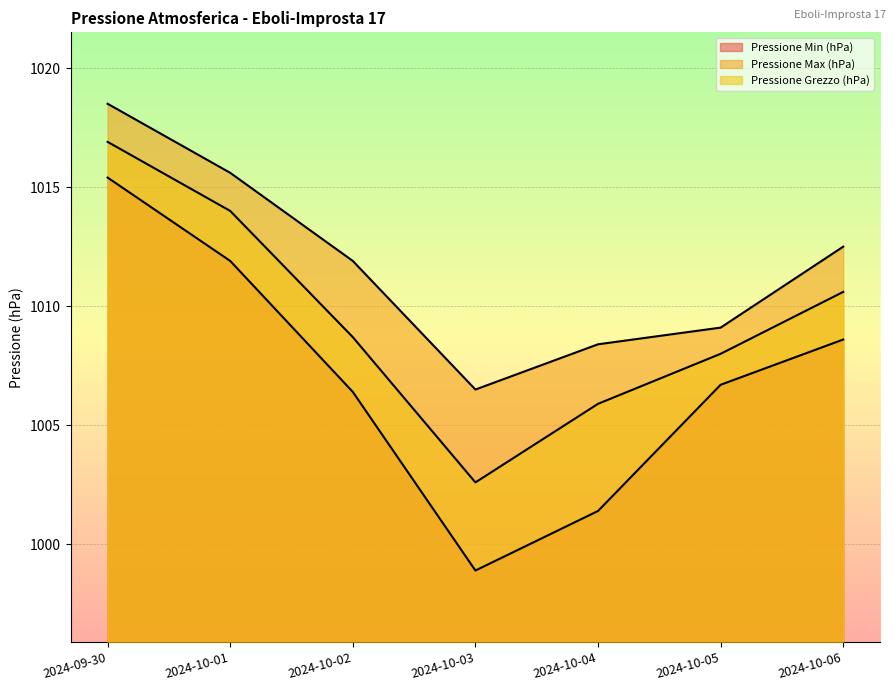

True or false: Pressione Min (hPa) has more than 0 interior local peaks.

False